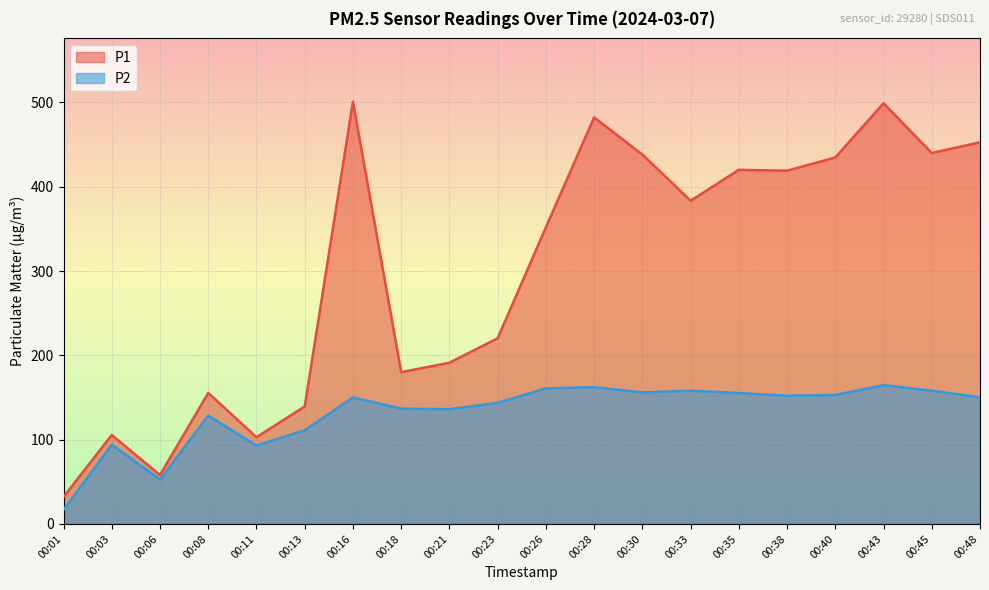

True or false: P1 and P2 cross at least once.

False